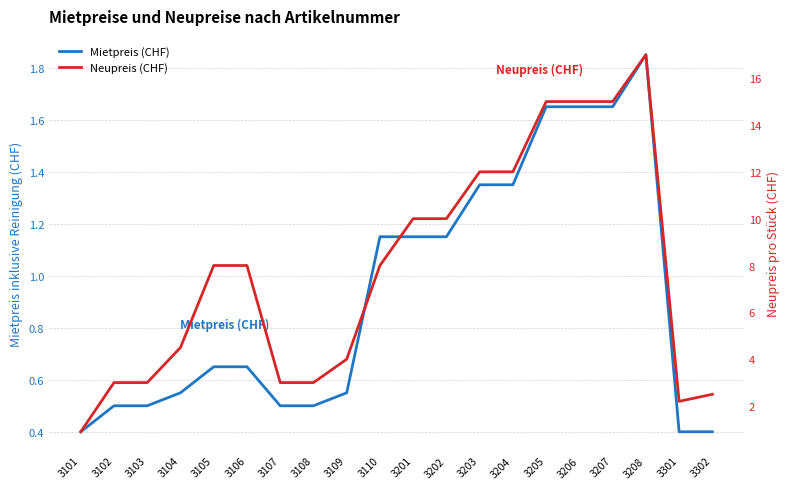

What is the average value of the Neupreis (CHF) series?

7.8